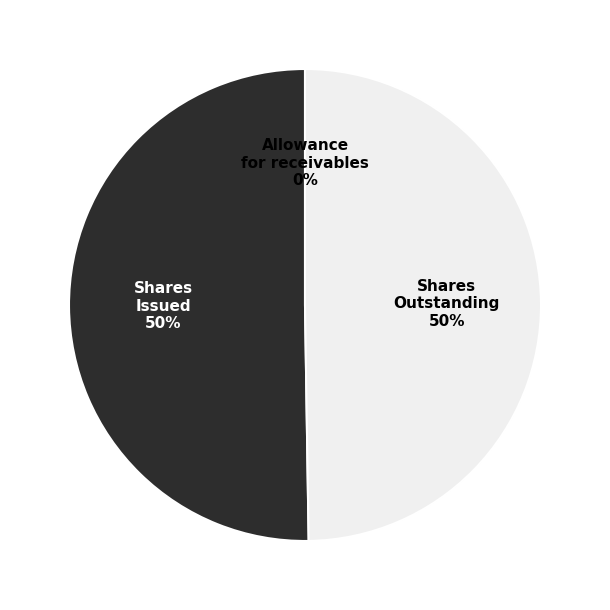

To the nearest percent, what is the difference between the largest and smallest slice percentages?

50%